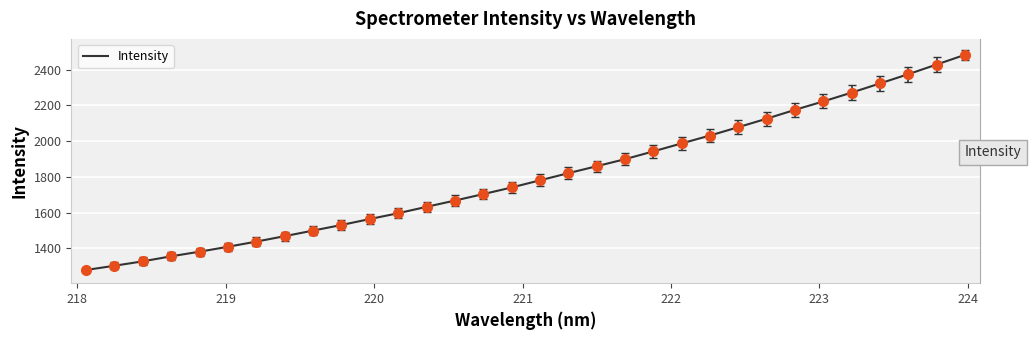

How many values exceed 1780?

16